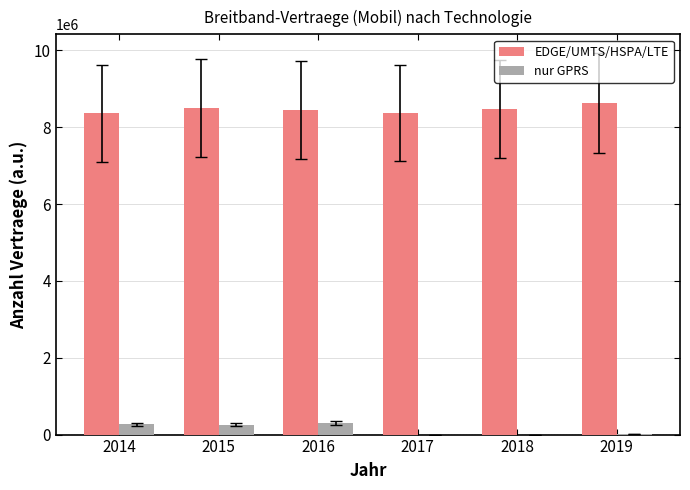

Which series has the largest total across all categories?

EDGE/UMTS/HSPA/LTE